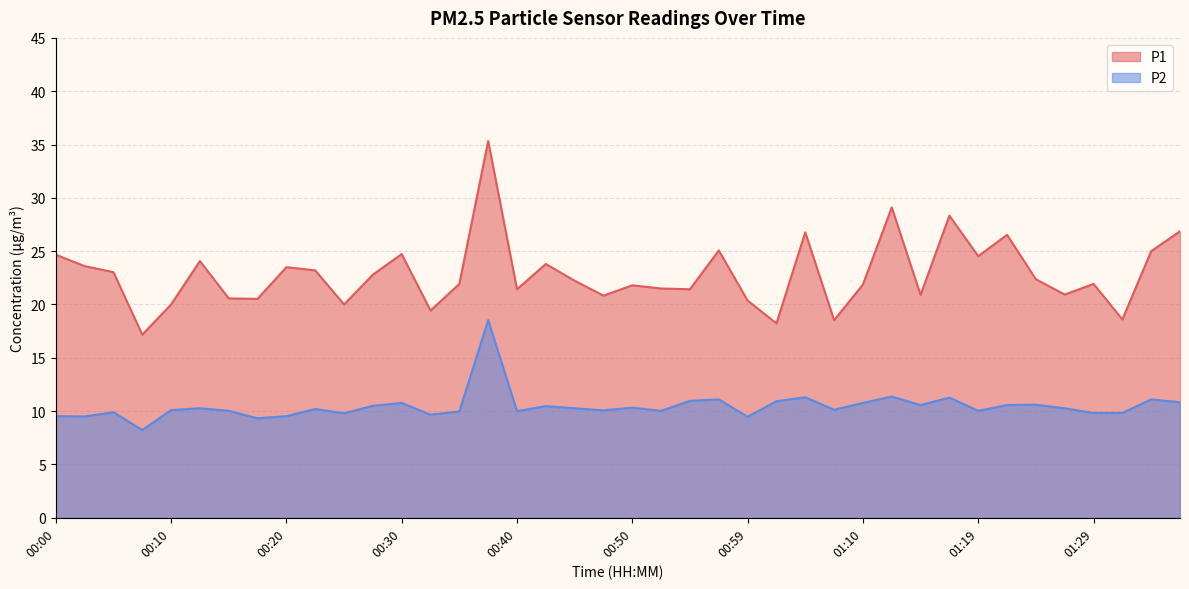

True or false: P2 and P1 intersect in this chart.

False